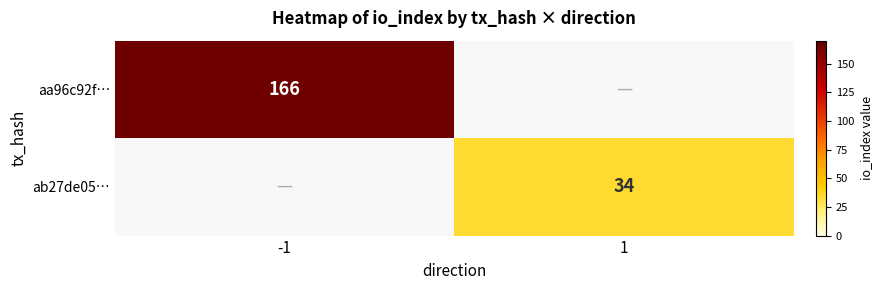

The aa96c92f… series shows 166 at -1. True or false?

True